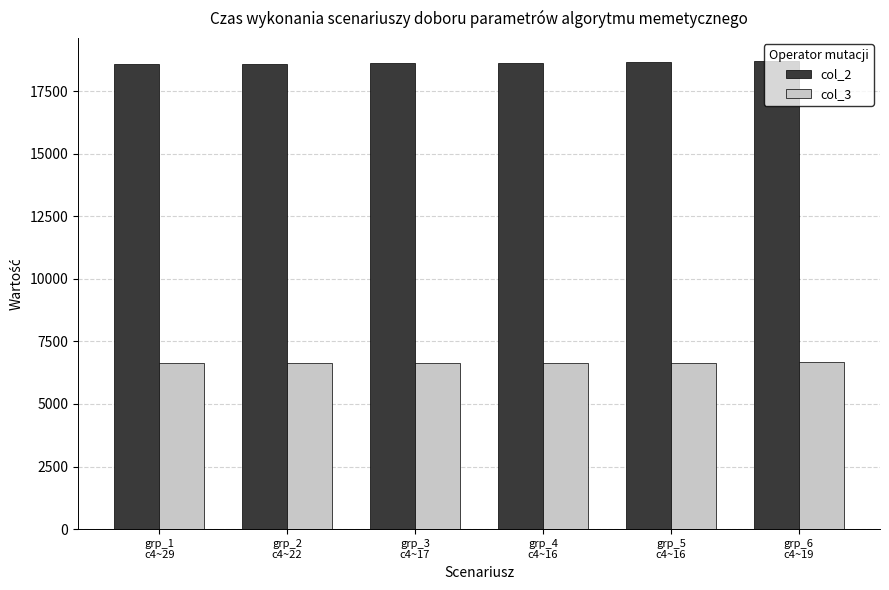

List the series in order of their overall mean, lowest first.

col_3, col_2